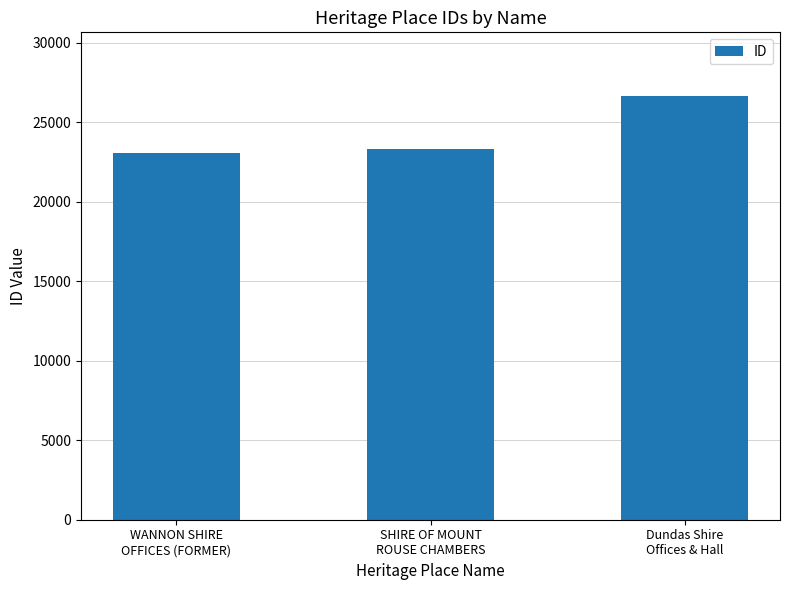

How many data points does each series have?

3